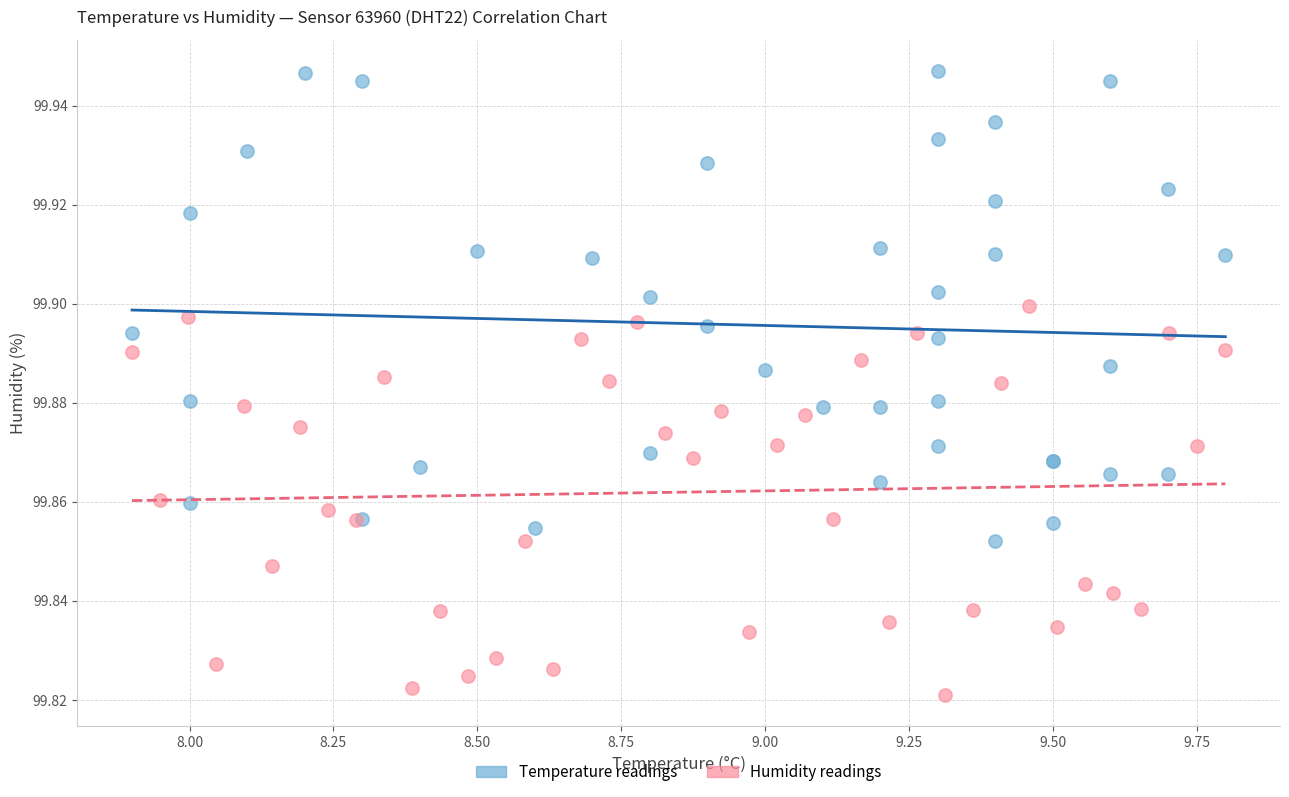

Which series has the largest Y range (max minus min)?

Temperature readings